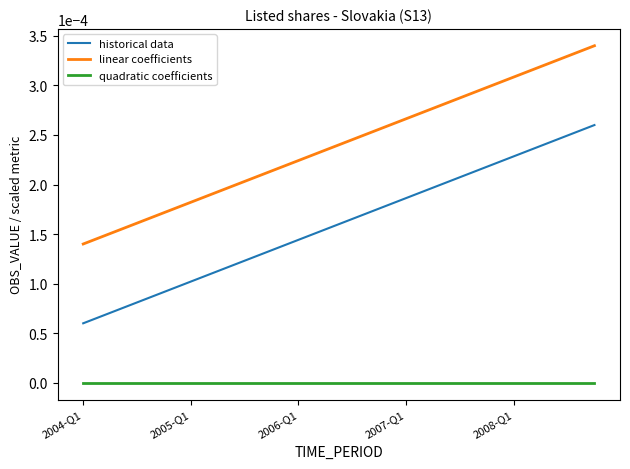

Which series has the largest total across all categories?

linear coefficients